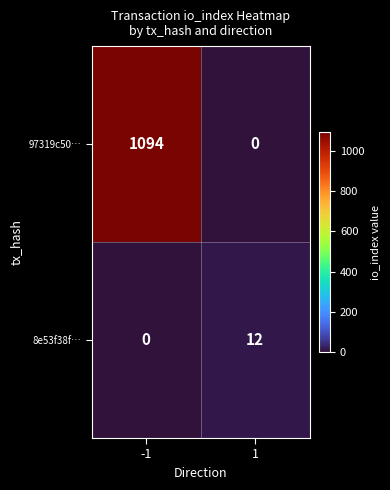

What value does the 8e53f38f… series have at 1?

12